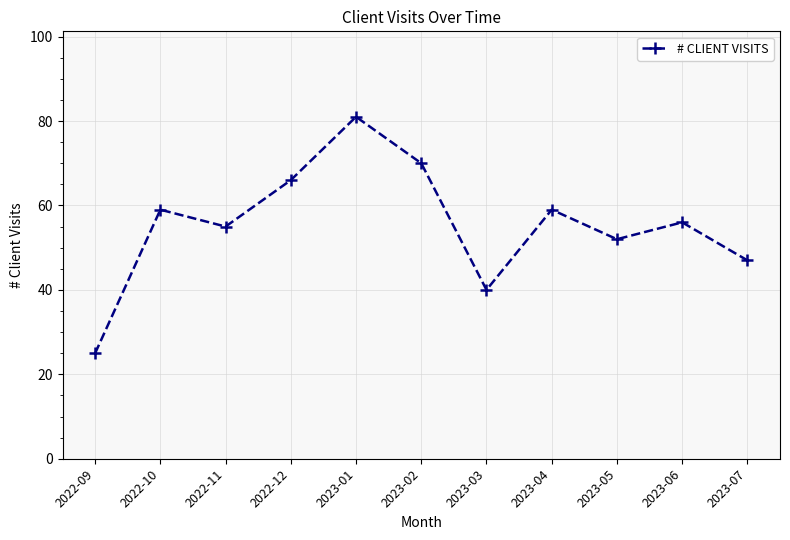

Where does the data first go above 56?

2022-10